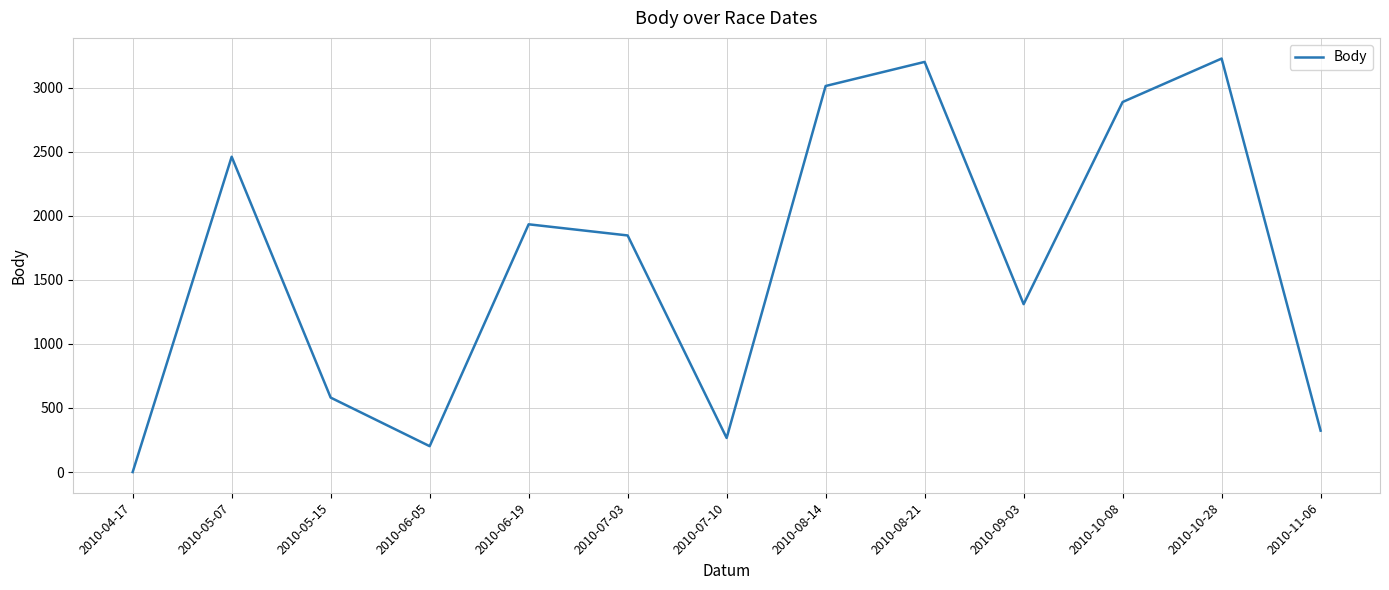

What is the maximum value shown in the chart?

3226